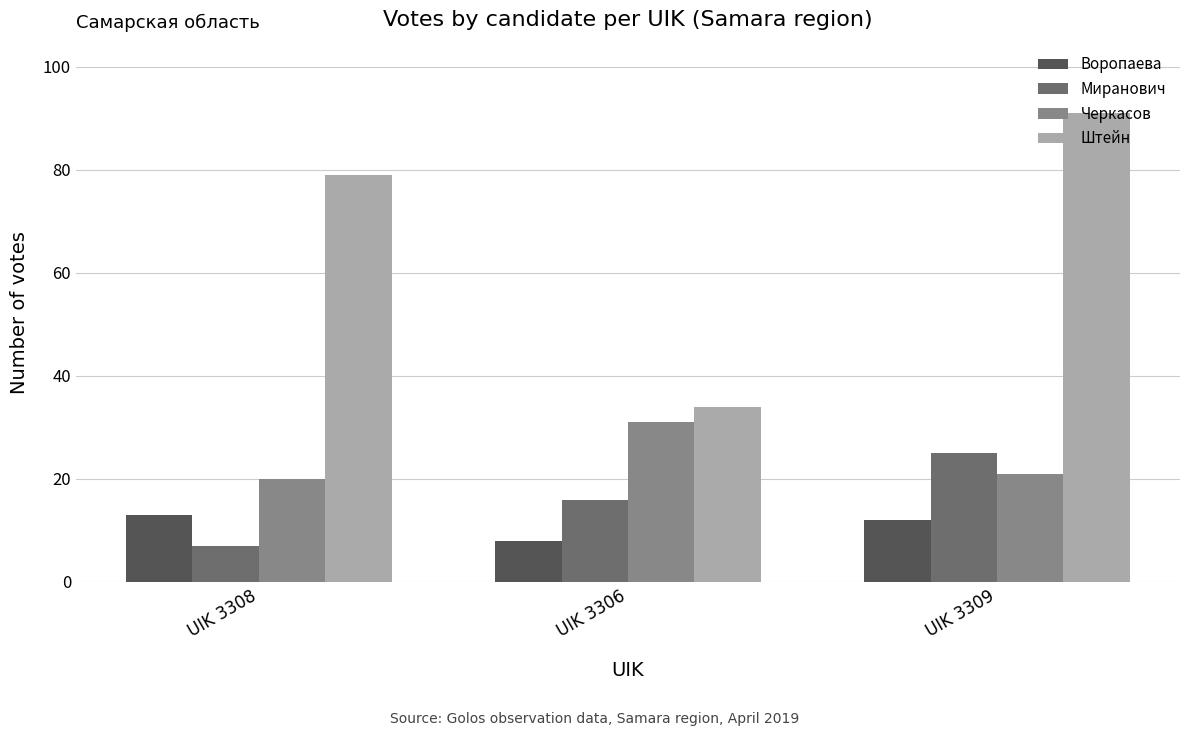

What is the total value across all series at UIK 3306?

89